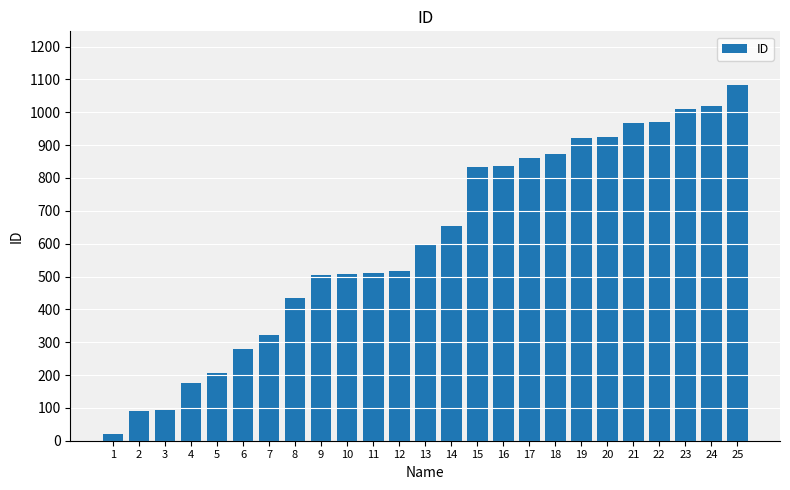

What is the greatest value displayed?

1084